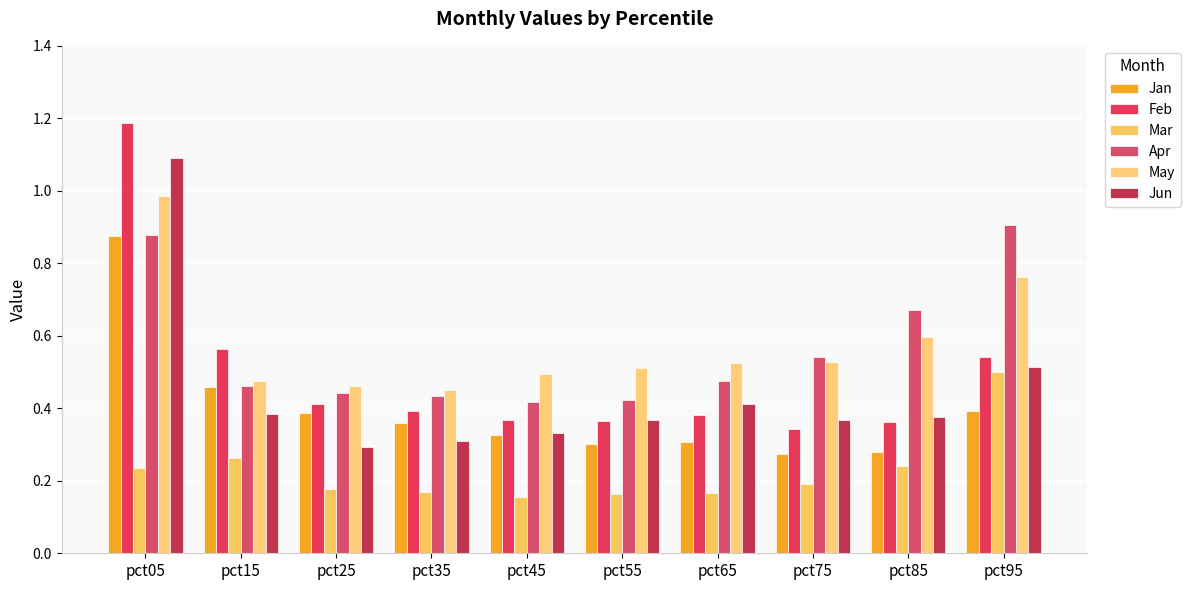

Are the bars grouped side by side (vs. stacked)?

Yes